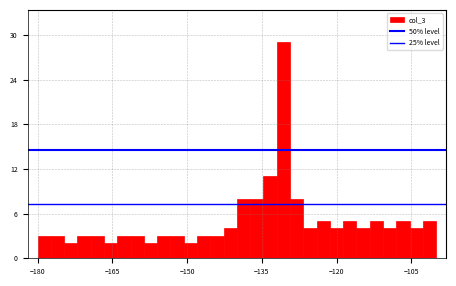

Around what value on the x-axis is the tallest bar? Give the approximate position of its centre, as read against the axis.

-130